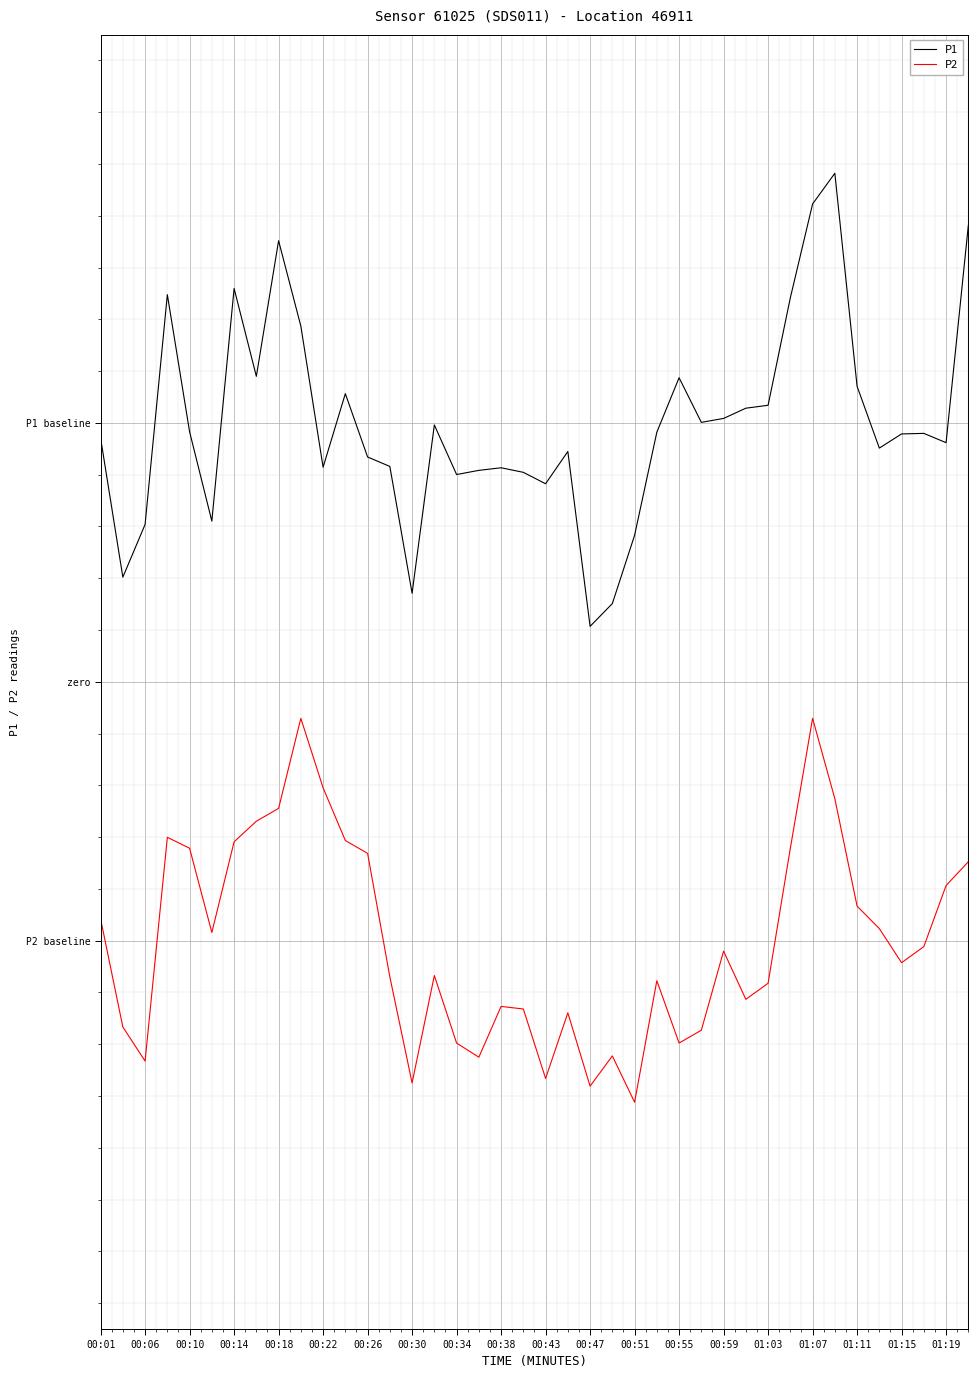

True or false: P1 and P2 cross at least once.

False